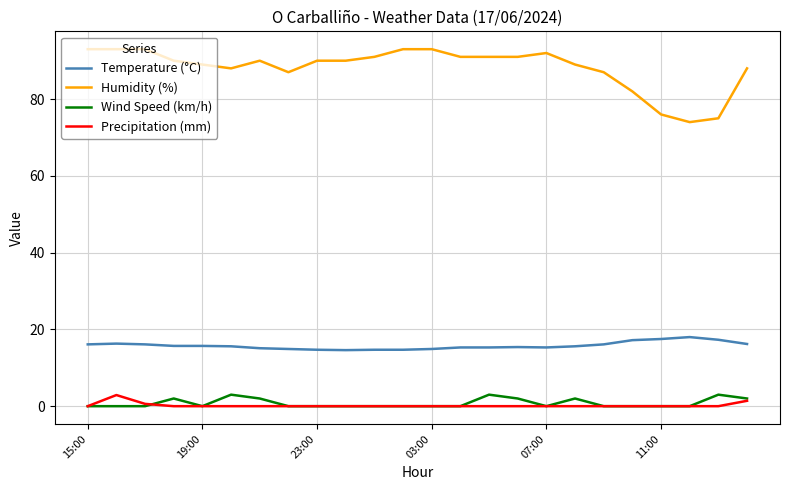

Which series has the largest range (max minus min)?

Humidity (%)